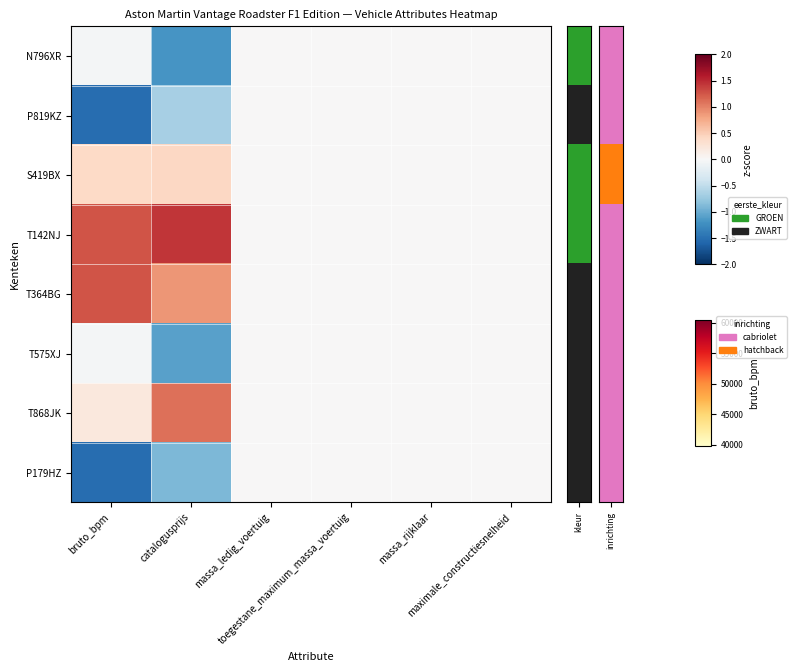

At massa_ledig_voertuig, list the series in order from smallest to largest.

N796XR, P819KZ, S419BX, T142NJ, T364BG, T575XJ, T868JK, P179HZ